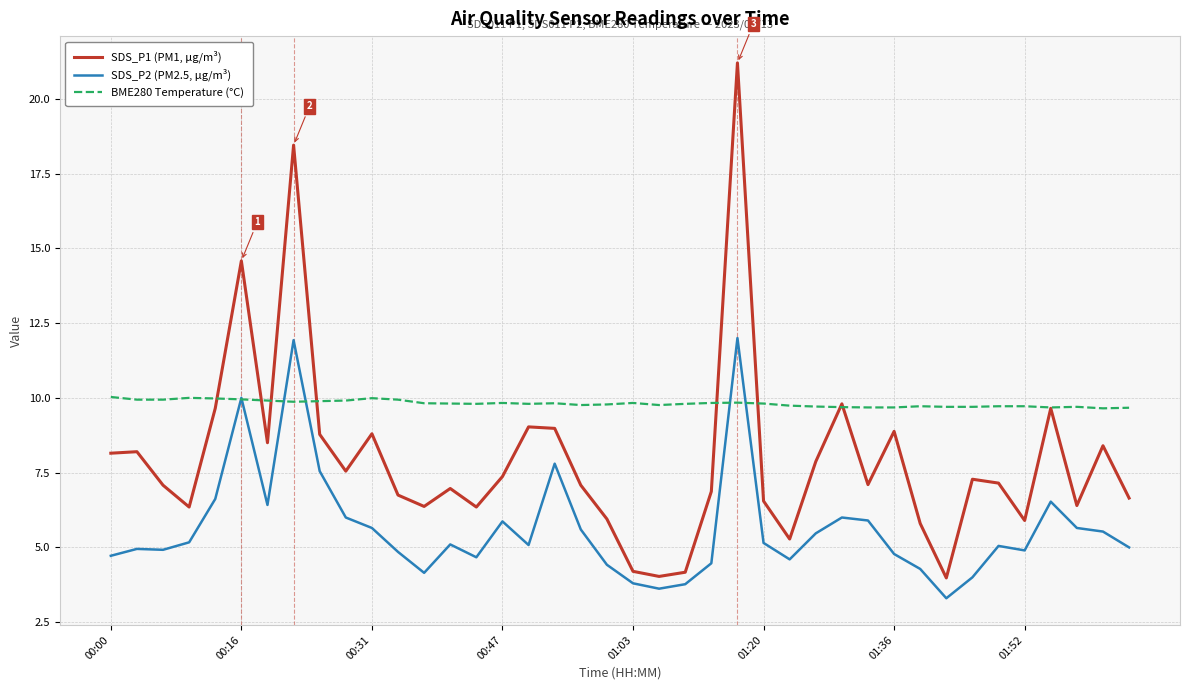

Rank the series by their maximum value, from highest to lowest.

SDS_P1 (PM1, μg/m³), SDS_P2 (PM2.5, μg/m³), BME280 Temperature (°C)